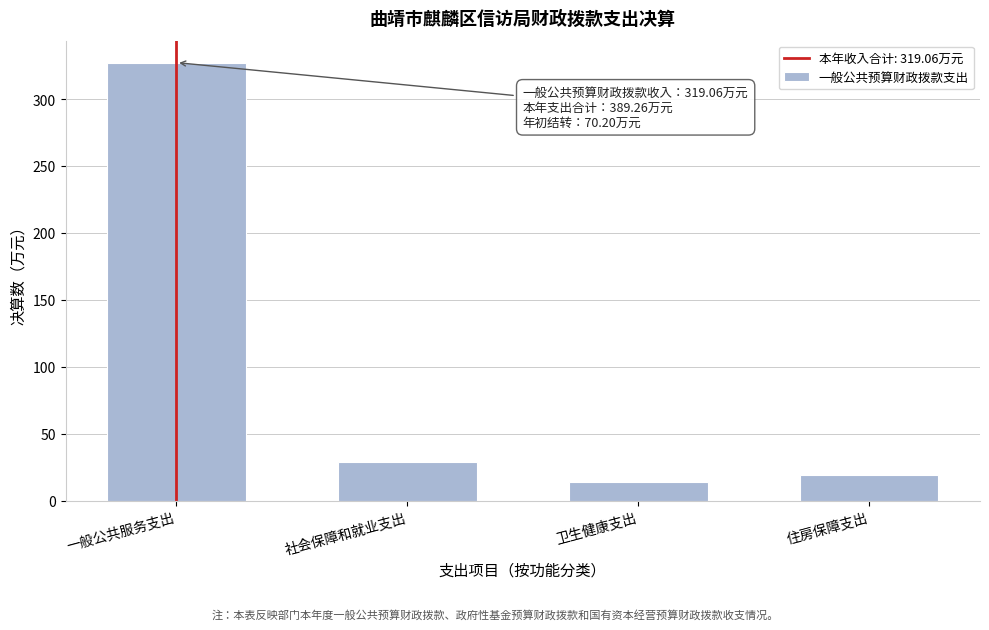

Reading right to left, what are all the values shown in this chart?

19.0	14.4	28.7	327.2